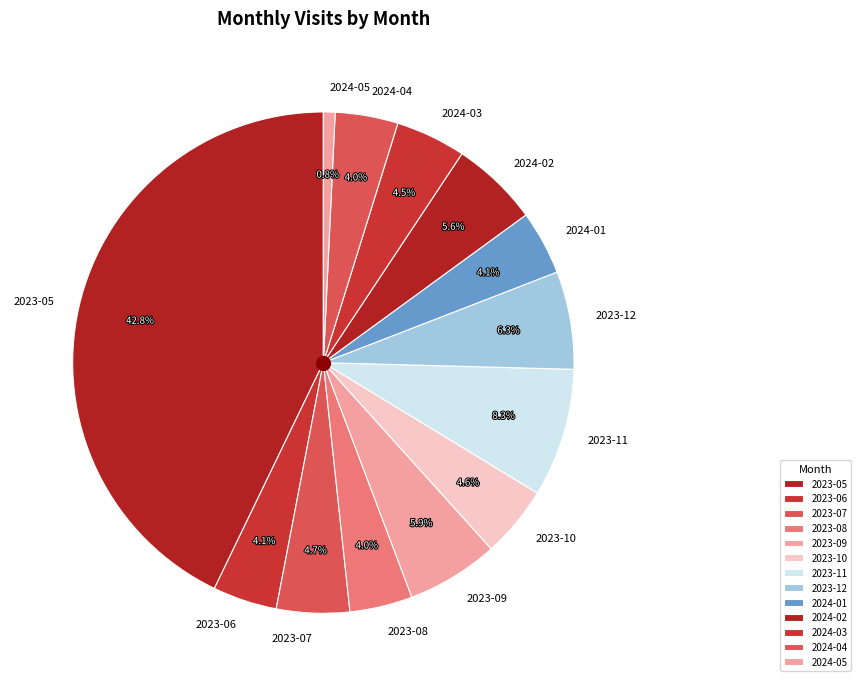

Is the sum of 2024-04 and 2024-02 greater than half?

No